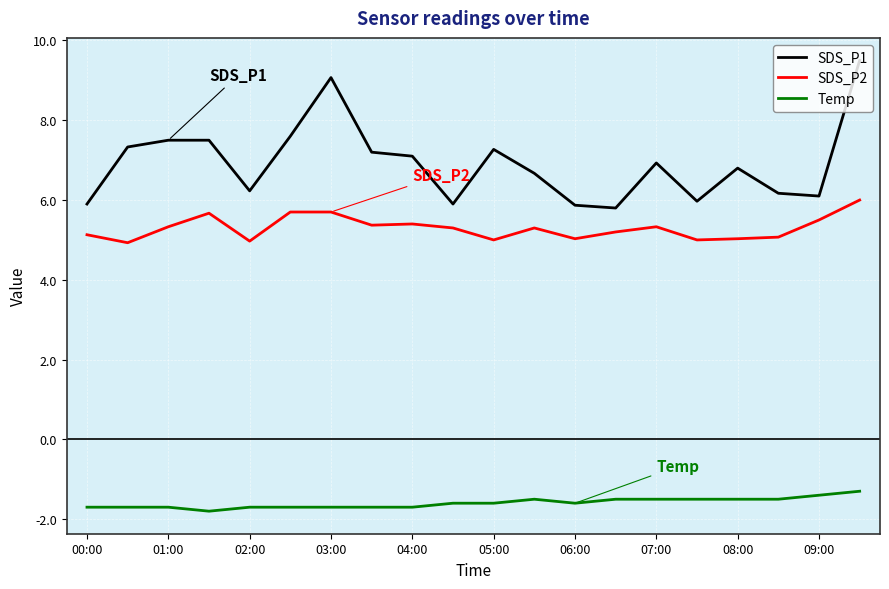

List the series in order of their peak value, lowest first.

Temp, SDS_P2, SDS_P1